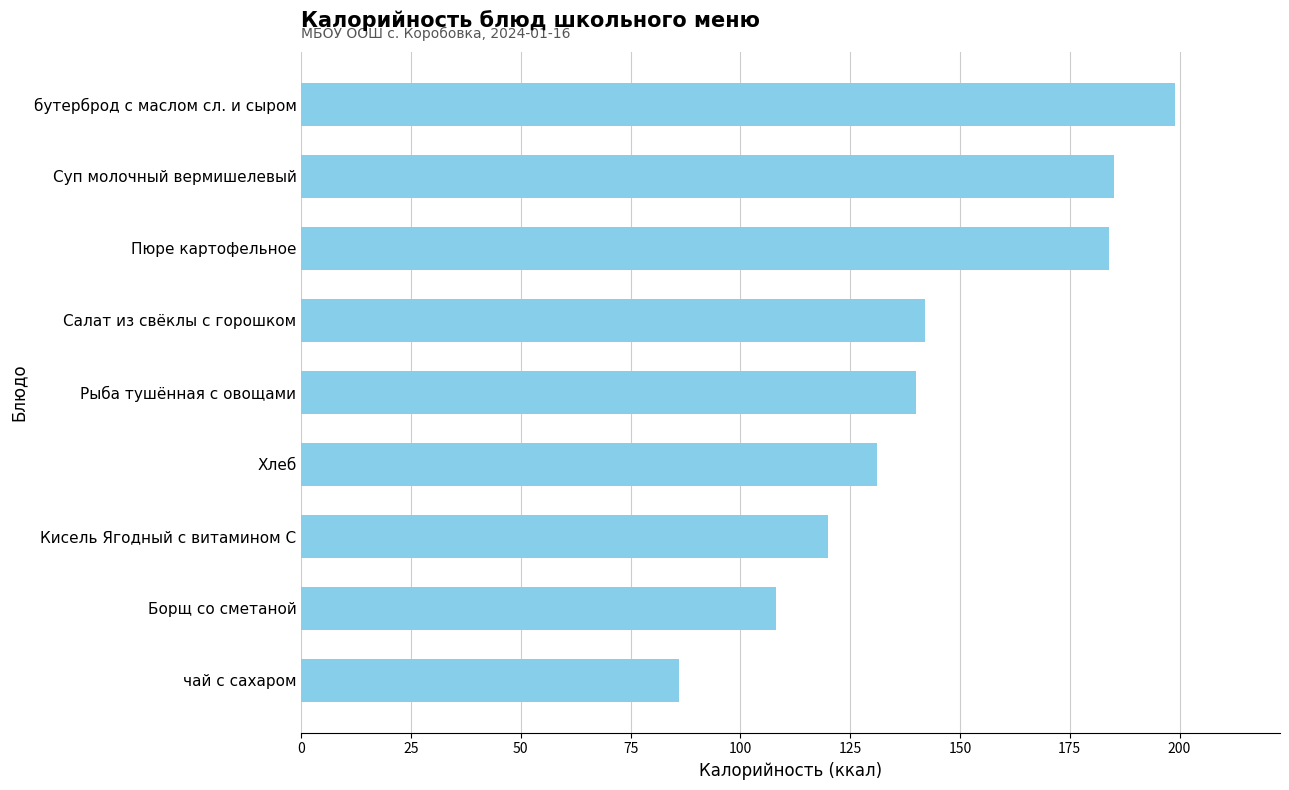

What is the difference between the second highest and second lowest values?

77